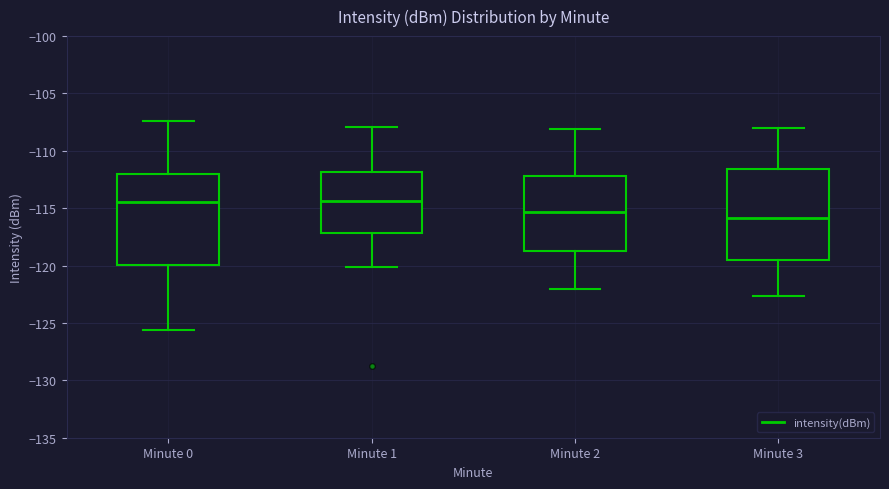

Reading left to right, read every box against the y-axis: the position of its median line, the range the box covers, and the ends of its whiskers. The values are not printed on the chart, so give them approximately, as read against the axis.

Minute 0: median -114.5, box -120.0 to -112.0, whiskers -125.5 to -107.5
Minute 1: median -114.5, box -117.0 to -112.0, whiskers -120.0 to -108.0
Minute 2: median -115.5, box -118.5 to -112.0, whiskers -122.0 to -108.0
Minute 3: median -116.0, box -119.5 to -111.5, whiskers -122.5 to -108.0